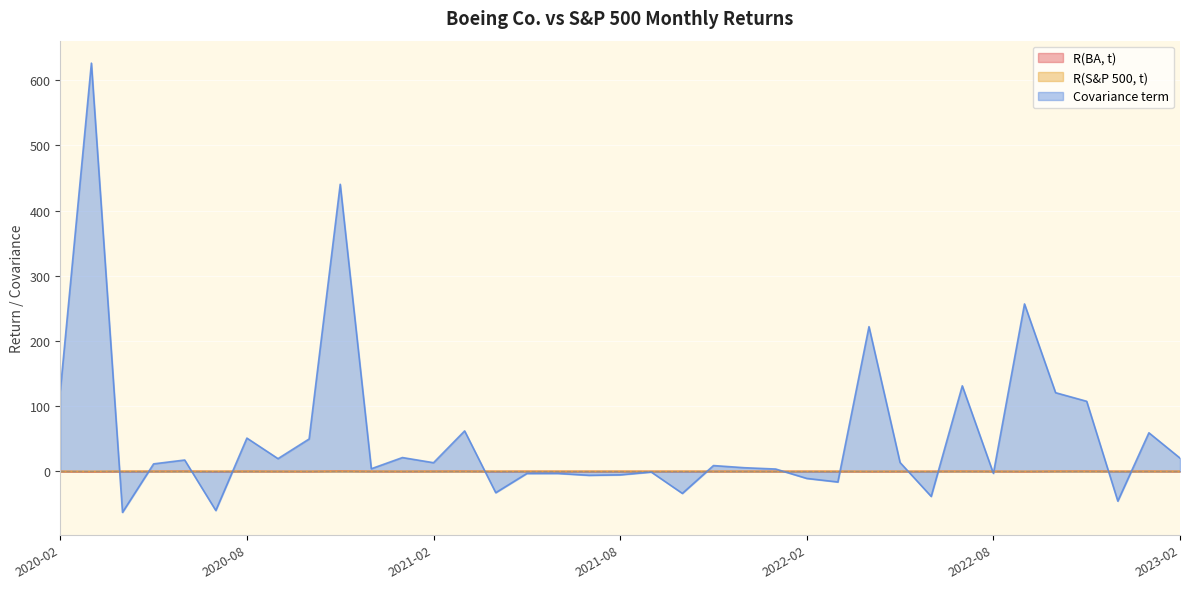

Where is the first local maximum for R(S&P 500, t)?

2020-04